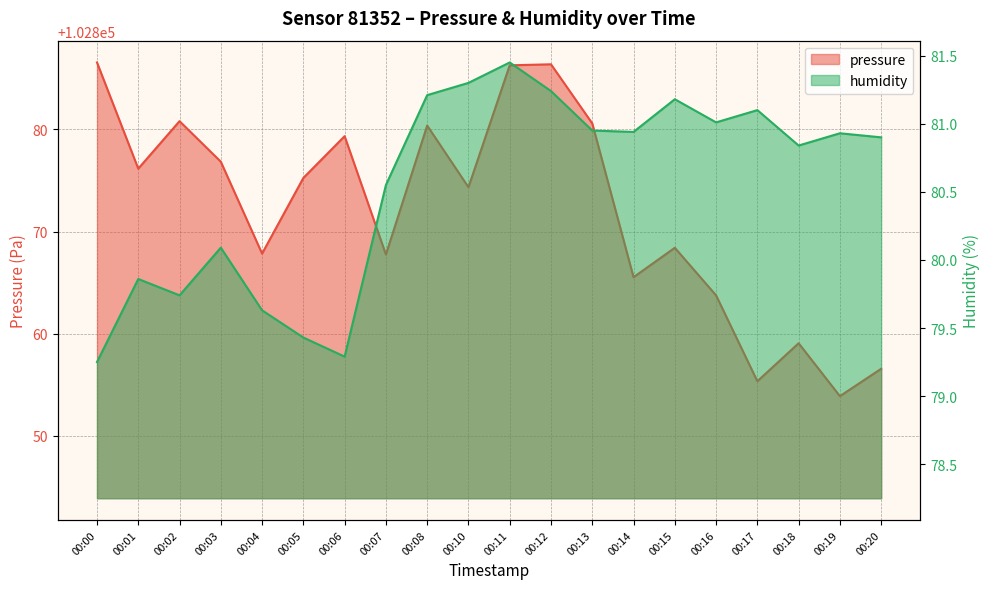

The pressure series shows 102874.3 at 00:10. True or false?

True